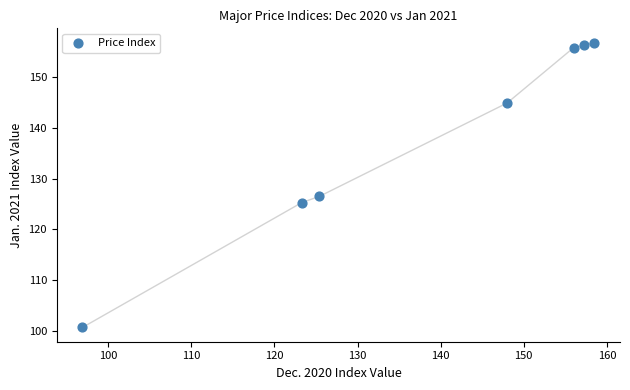

What is the average X value?

137.9